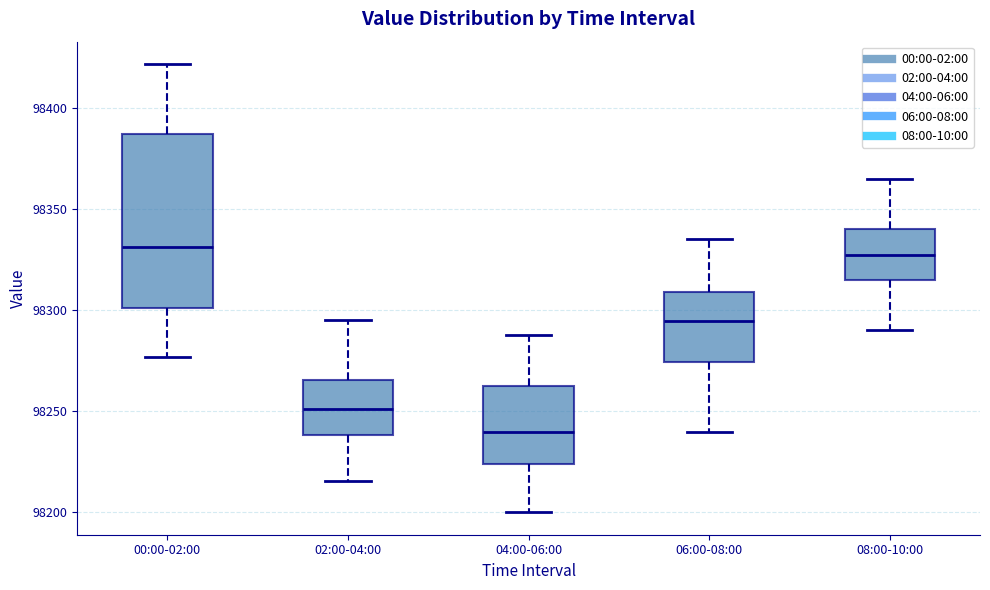

Reading left to right, transcribe this box plot: for each box, give where its median line is, the range the box spans, and where its two whiskers end, as read against the y-axis. The values are not printed on the chart, so give them approximately, as read against the axis.

00:00-02:00: median 98330, box 98300 to 98385, whiskers 98275 to 98420
02:00-04:00: median 98250, box 98240 to 98265, whiskers 98215 to 98295
04:00-06:00: median 98240, box 98225 to 98260, whiskers 98200 to 98290
06:00-08:00: median 98295, box 98275 to 98310, whiskers 98240 to 98335
08:00-10:00: median 98330, box 98315 to 98340, whiskers 98290 to 98365